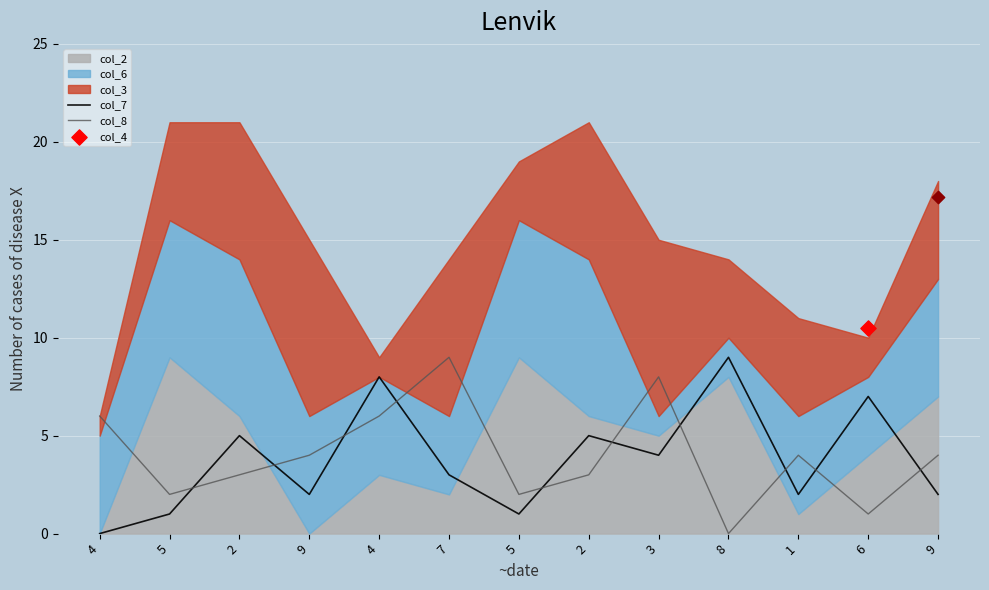

What is the total value across all series at 4?

6